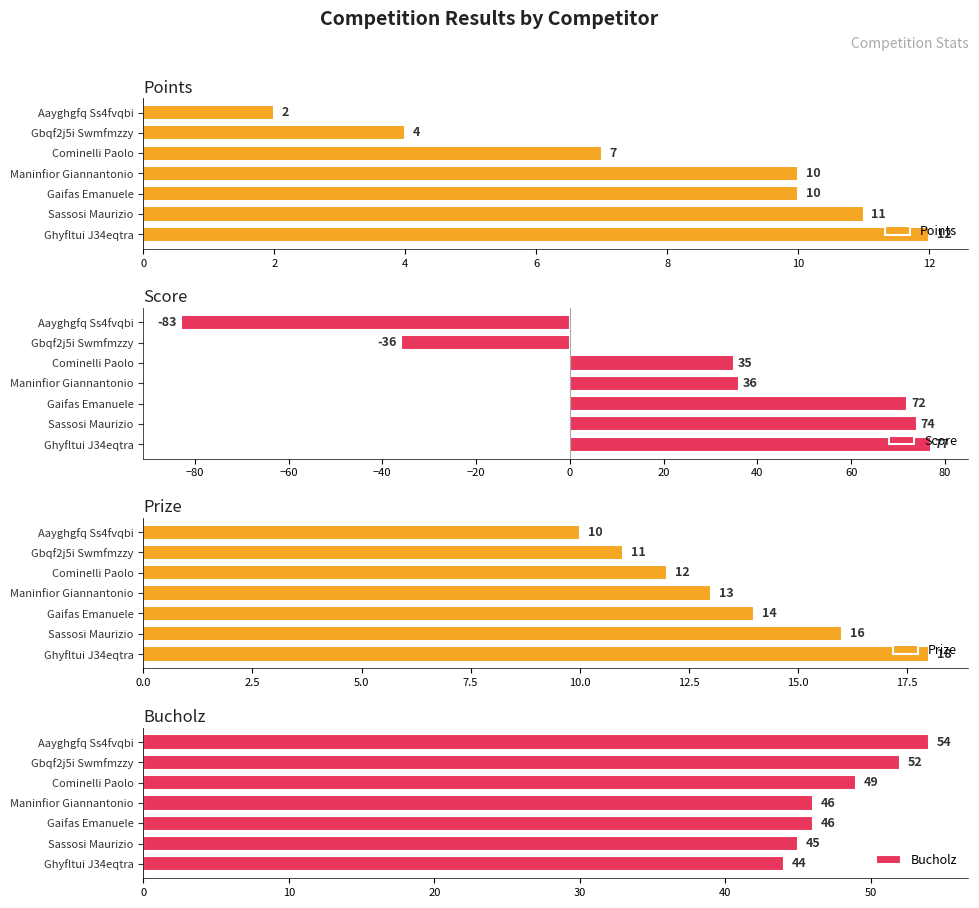

How many groups of bars are there?

7